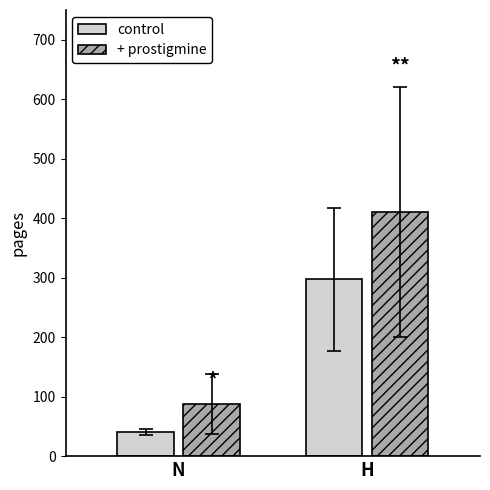

What is the average value of the + prostigmine series?

249.5